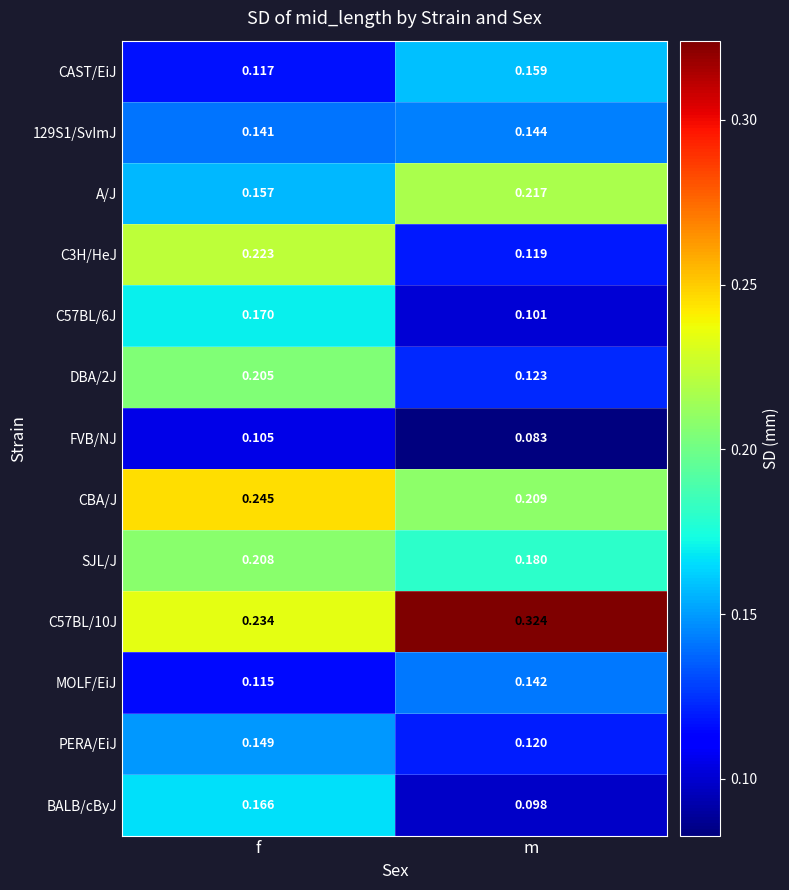

Which category has the lowest value across all series?

m